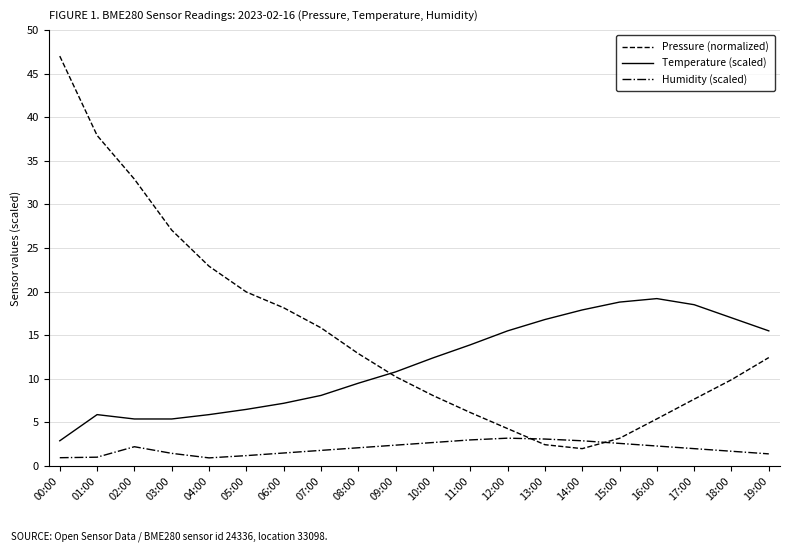

True or false: Pressure (normalized) has a value of 1.5 at 15:00.

False